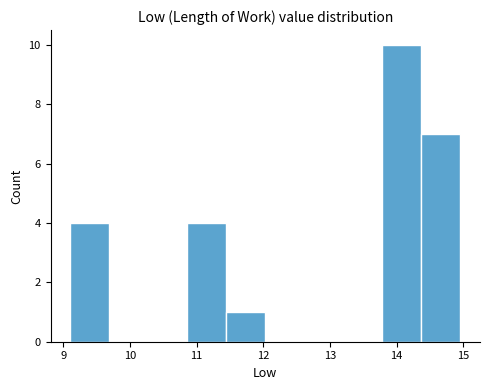

Reading left to right, list every bar in this chart as the range it spans on the x-axis followed by its height. Neither the bar edges nor the heights are printed on the chart, so give them approximately, as read against the axes.

9.1 to 9.7: 4
9.7 to 10.3: 0
10.3 to 10.9: 0
10.9 to 11.4: 4
11.4 to 12.0: 1
12.0 to 12.6: 0
12.6 to 13.2: 0
13.2 to 13.8: 0
13.8 to 14.4: 10
14.4 to 15.0: 7